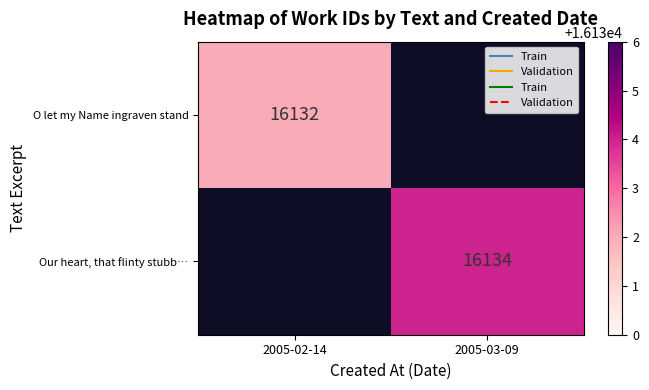

How many data points does each series have?

2